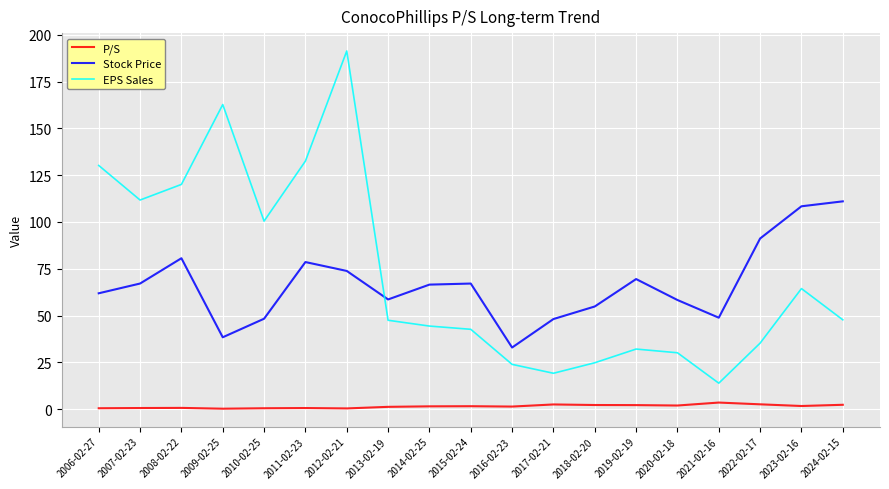

How many interior local peaks does the Stock Price series have?

4